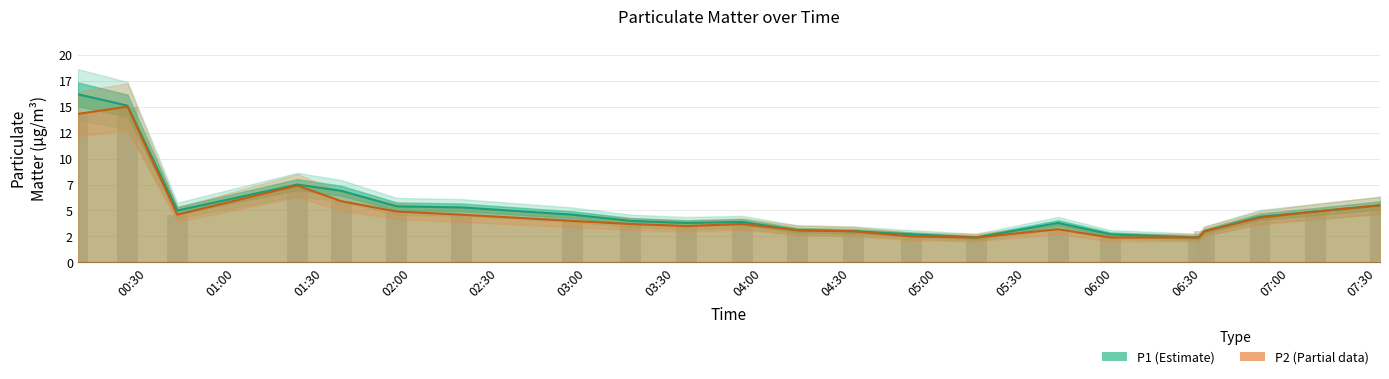

Does the chart contain any negative values?

No